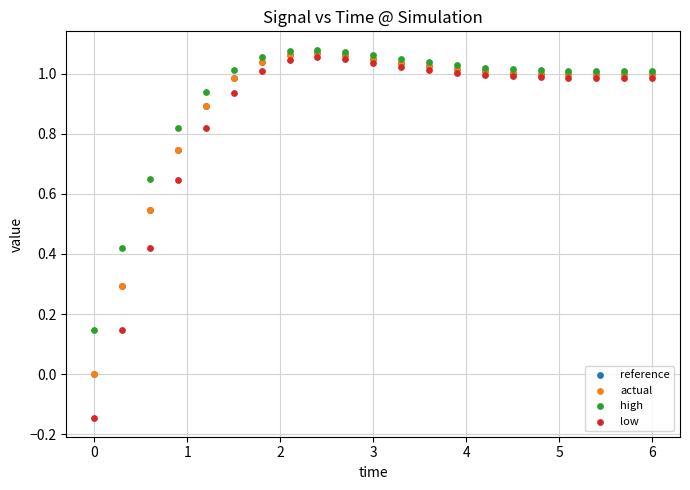

What are all the series names shown in the legend?

reference, actual, high, low